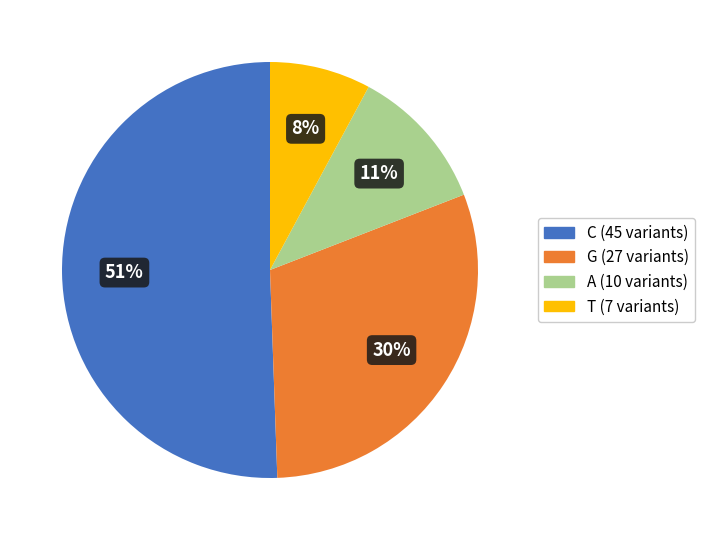

Count the number of slices in the pie.

4